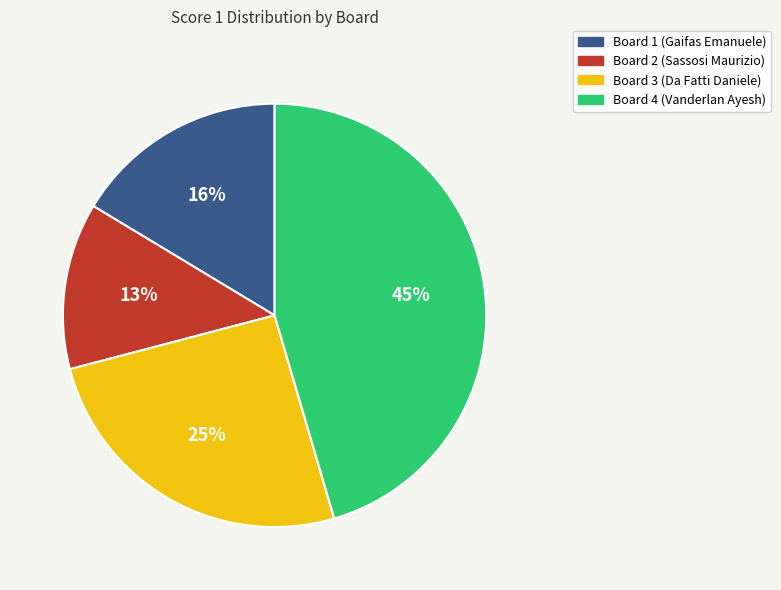

Combined, do Board 3 (Da Fatti Daniele) and Board 4 (Vanderlan Ayesh) account for over 50%?

Yes